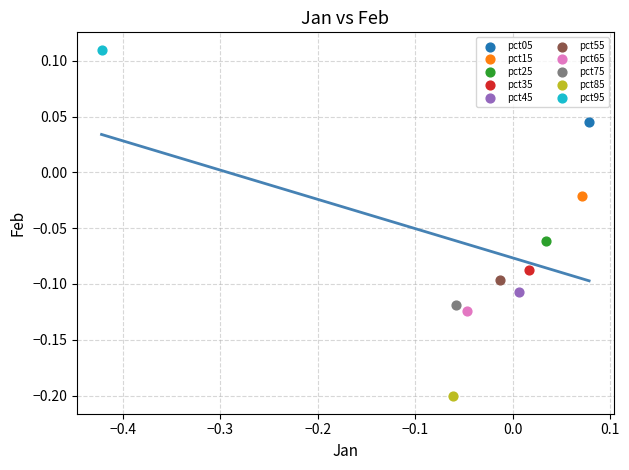

What are all the series names shown in the legend?

pct05, pct15, pct25, pct35, pct45, pct55, pct65, pct75, pct85, pct95